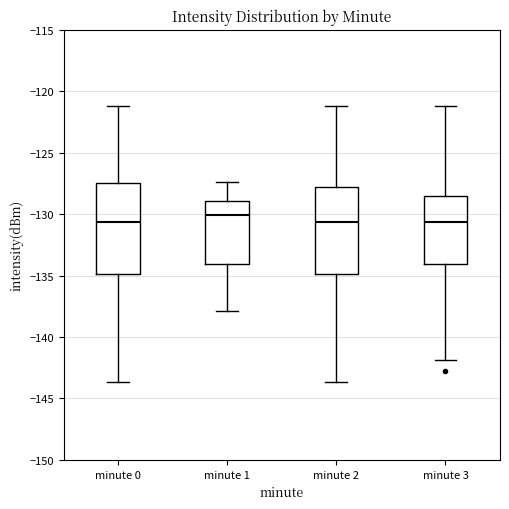

Reading left to right, transcribe this box plot: for each box, give where its median line is, the range the box spans, and where its two whiskers end, as read against the y-axis. The values are not printed on the chart, so give them approximately, as read against the axis.

minute 0: median -130.5, box -135.0 to -127.5, whiskers -143.5 to -121.0
minute 1: median -130.0, box -134.0 to -129.0, whiskers -138.0 to -127.5
minute 2: median -130.5, box -135.0 to -128.0, whiskers -143.5 to -121.0
minute 3: median -130.5, box -134.0 to -128.5, whiskers -142.0 to -121.0